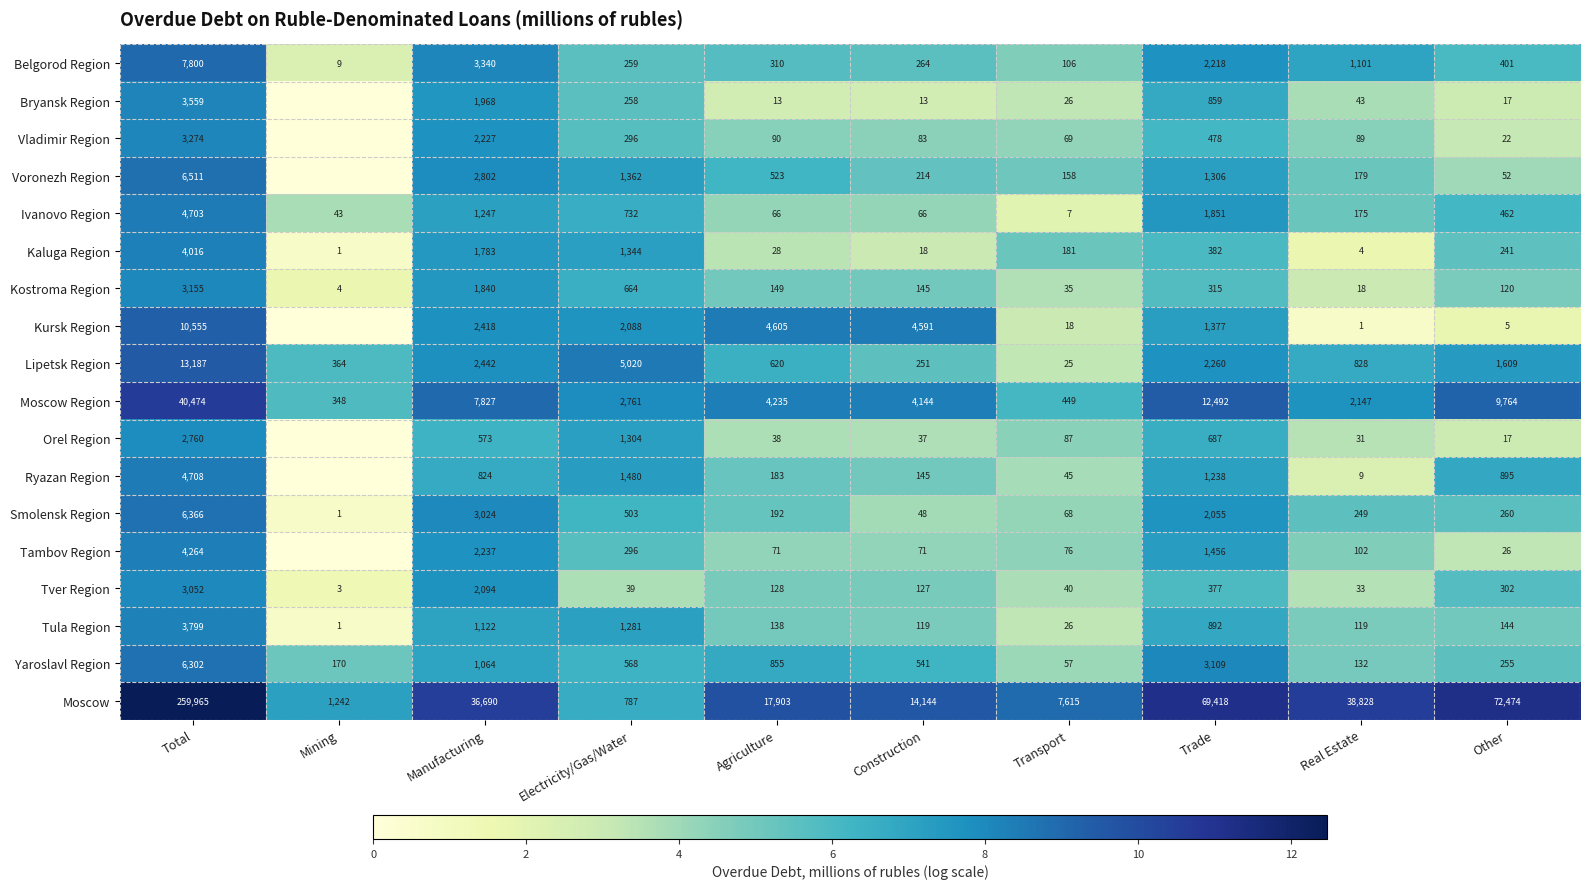

Rank the categories by Moscow Region value from highest to lowest.

Total, Trade, Other, Manufacturing, Agriculture, Construction, Electricity/Gas/Water, Real Estate, Transport, Mining